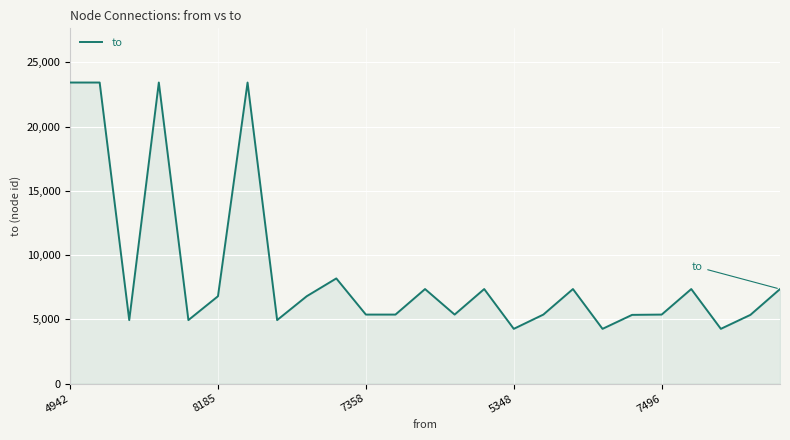

What is the minimum value shown in the chart?

4260